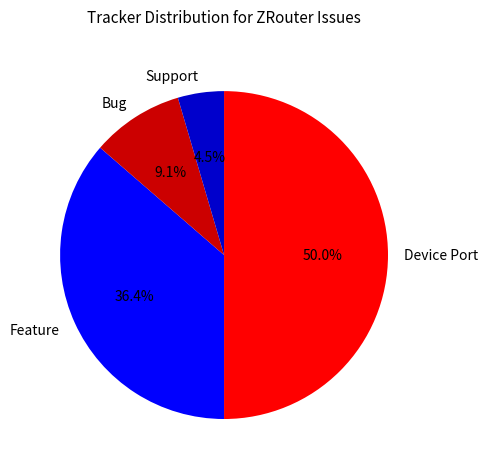

What is the total percentage of Support and Feature?

40.9%